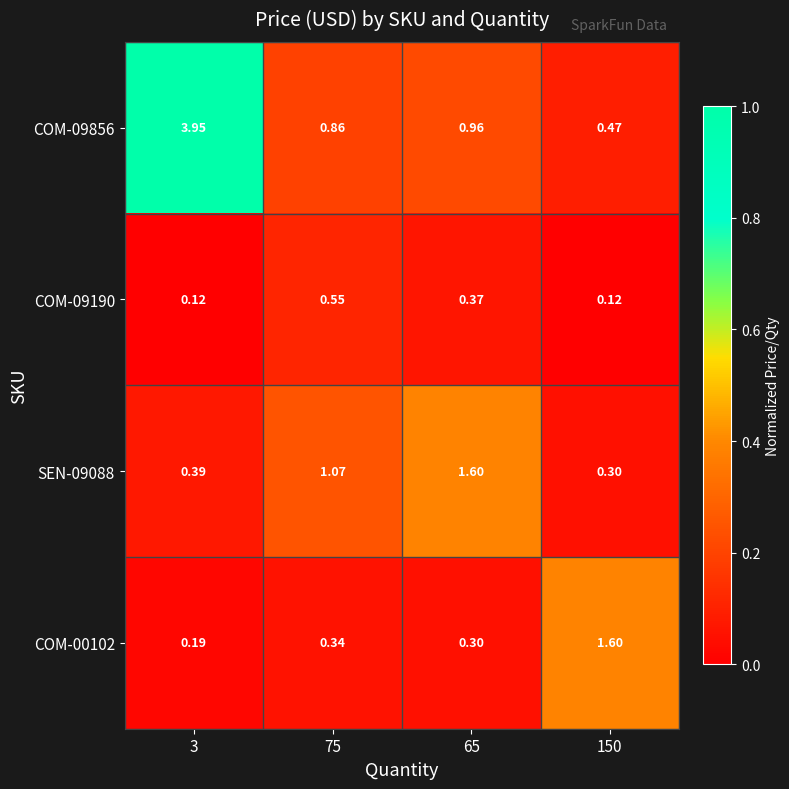

Is the value of SEN-09088 at 3 greater than the value of COM-00102 at 65?

Yes